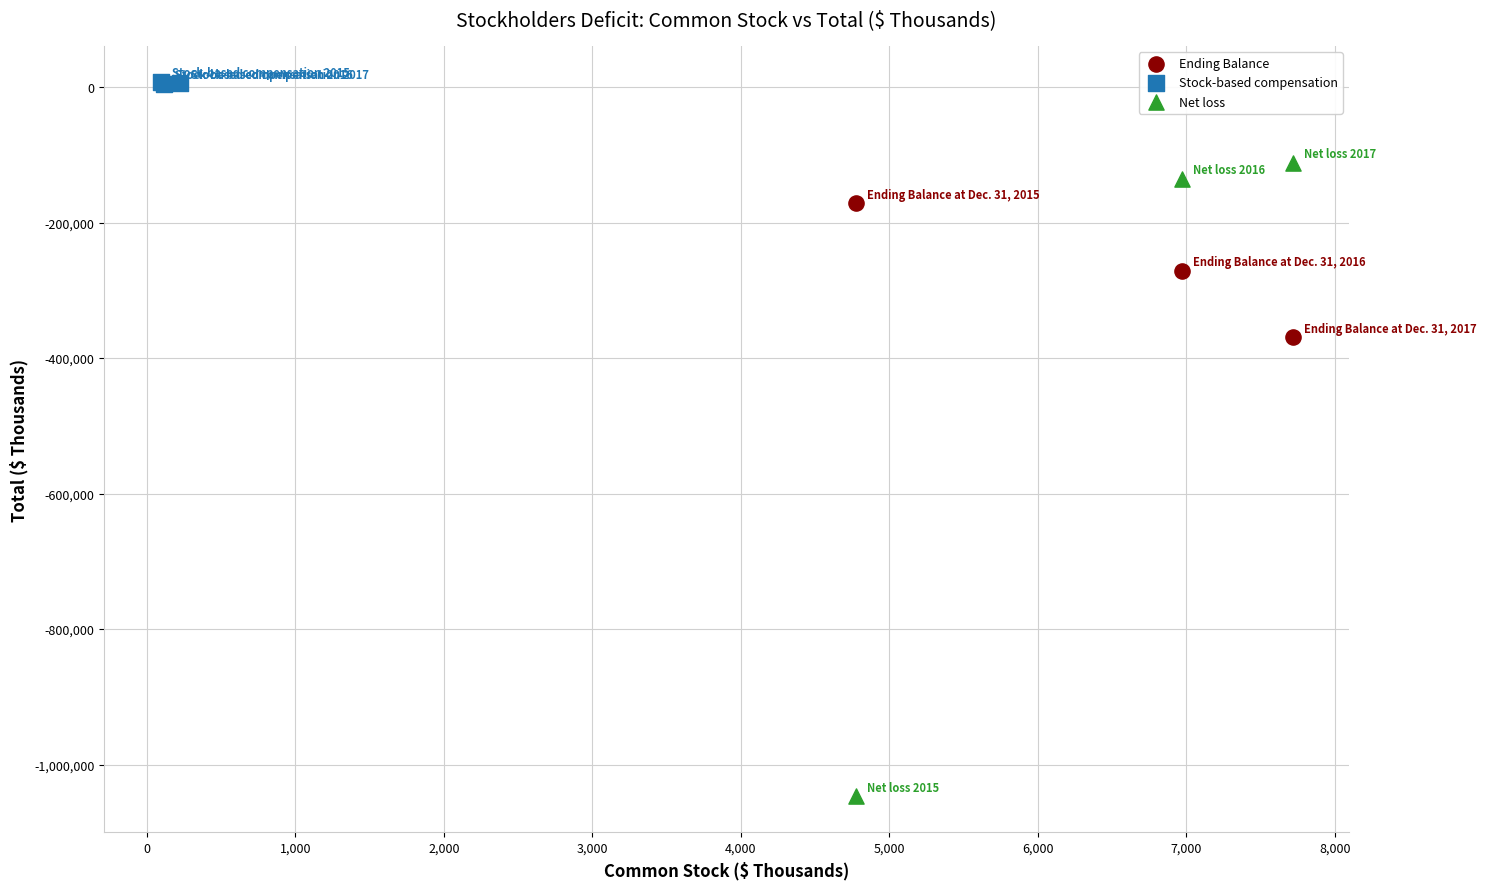

Which series has the largest Y range (max minus min)?

Net loss